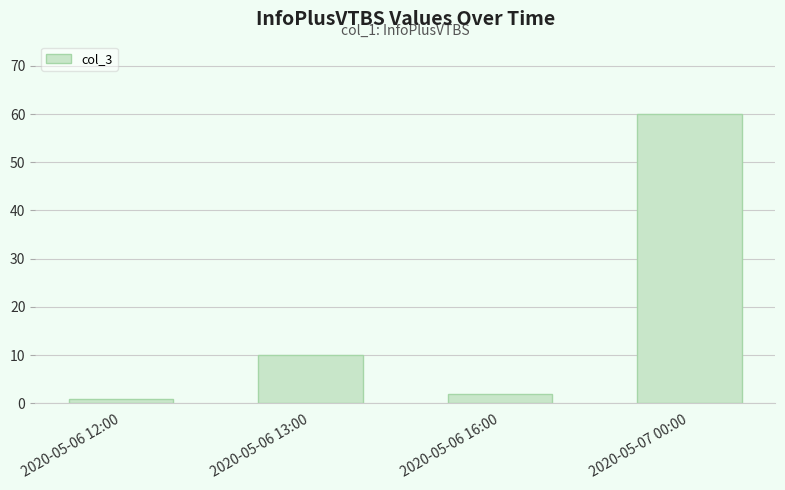

What is the difference between the maximum and minimum values?

59